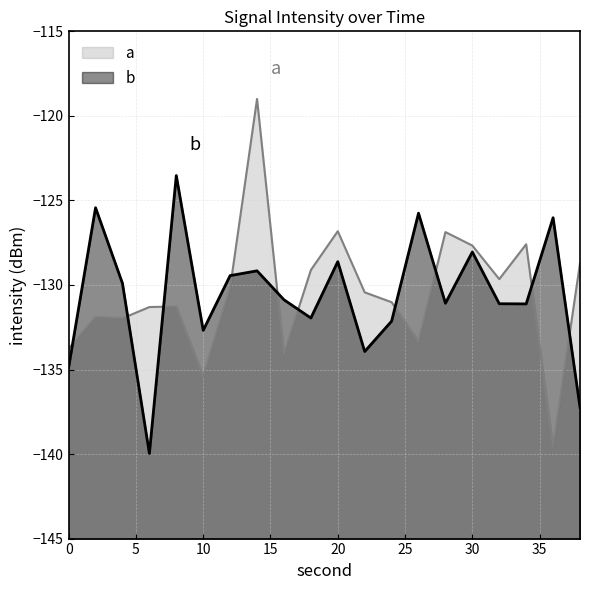

Read the b value at 14.

-129.2